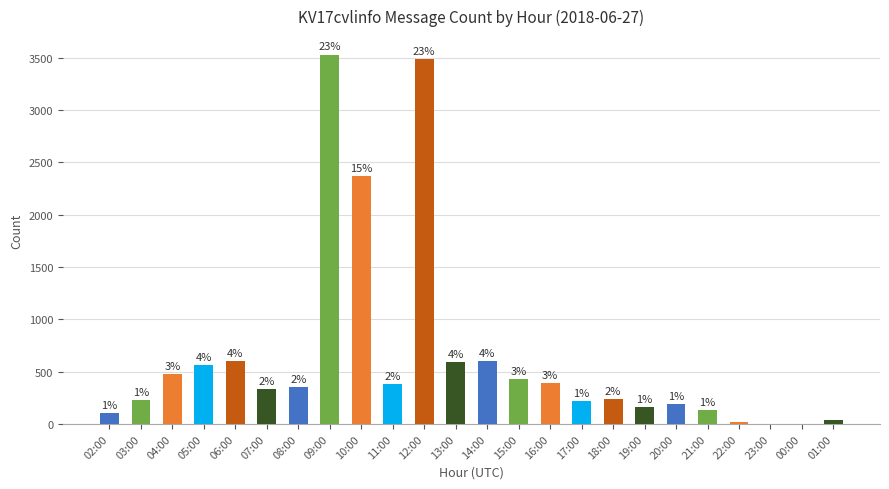

Where is the data nearest to the value 1764?

10:00